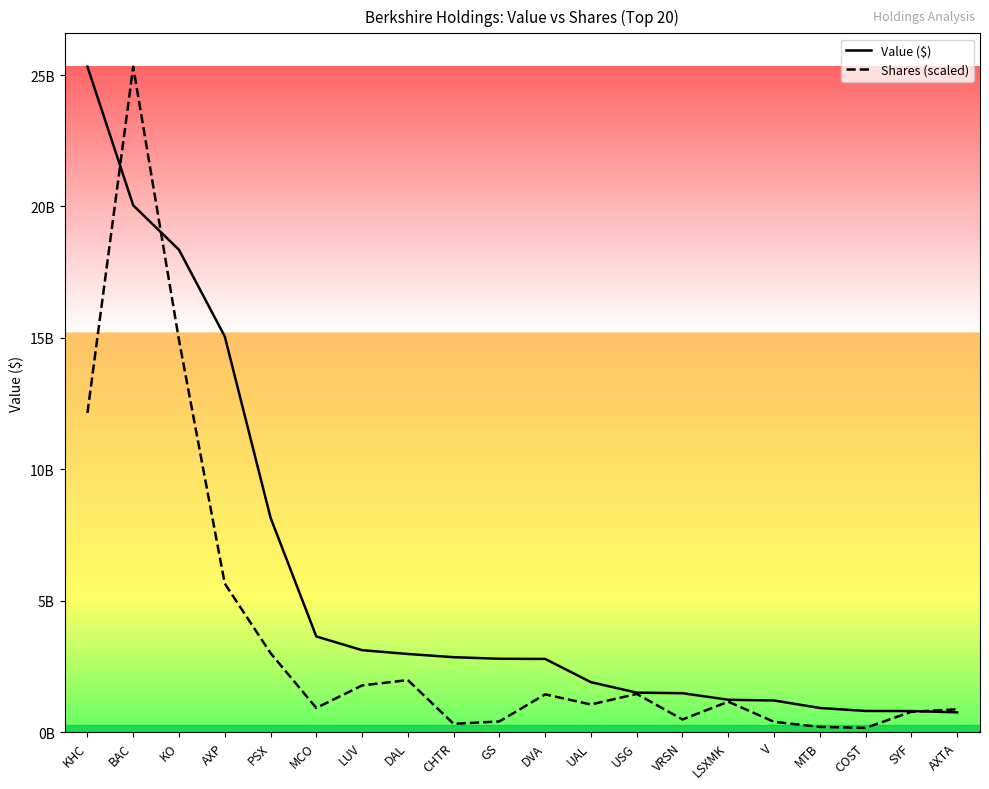

What is the spread (max minus min) of values at CHTR?

2535508443.1